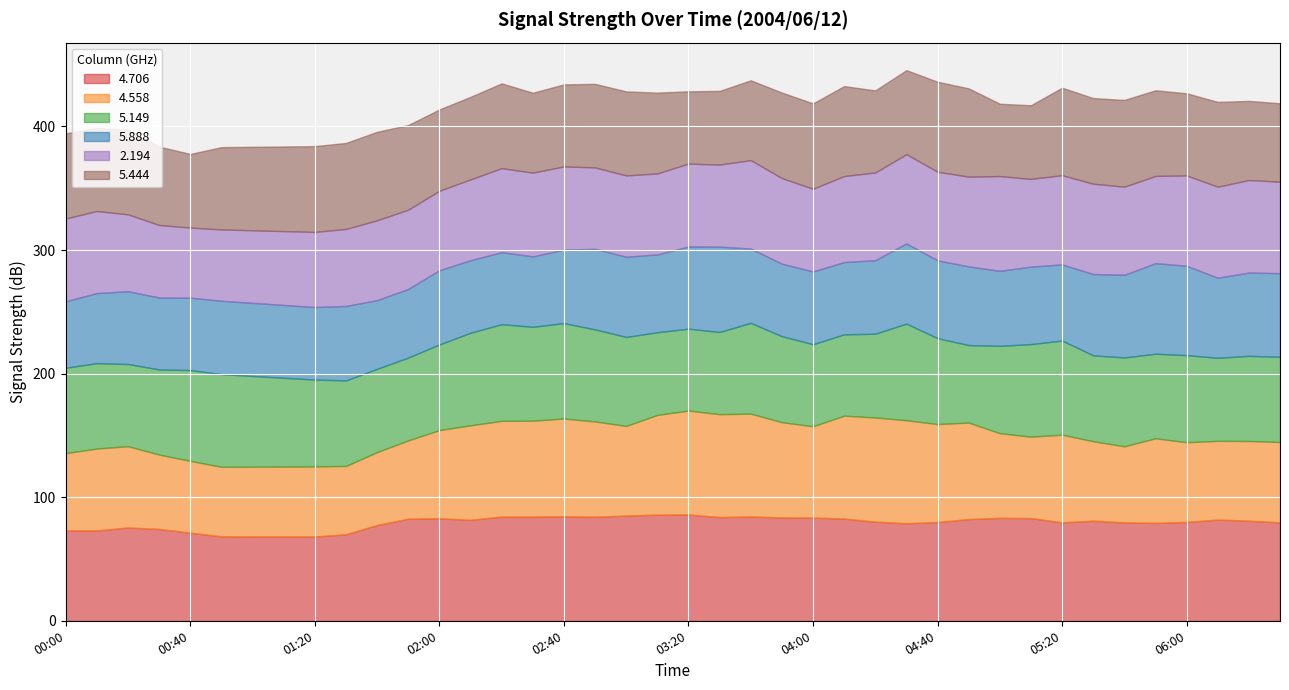

Which series has the largest total across all categories?

  4.706